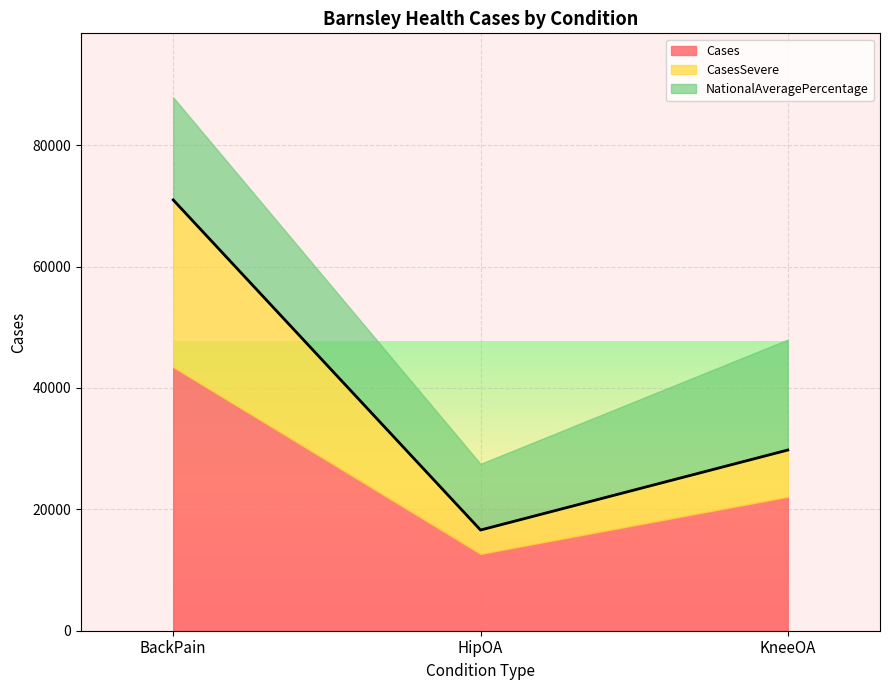

What is the label of the 1st point from the right?

KneeOA